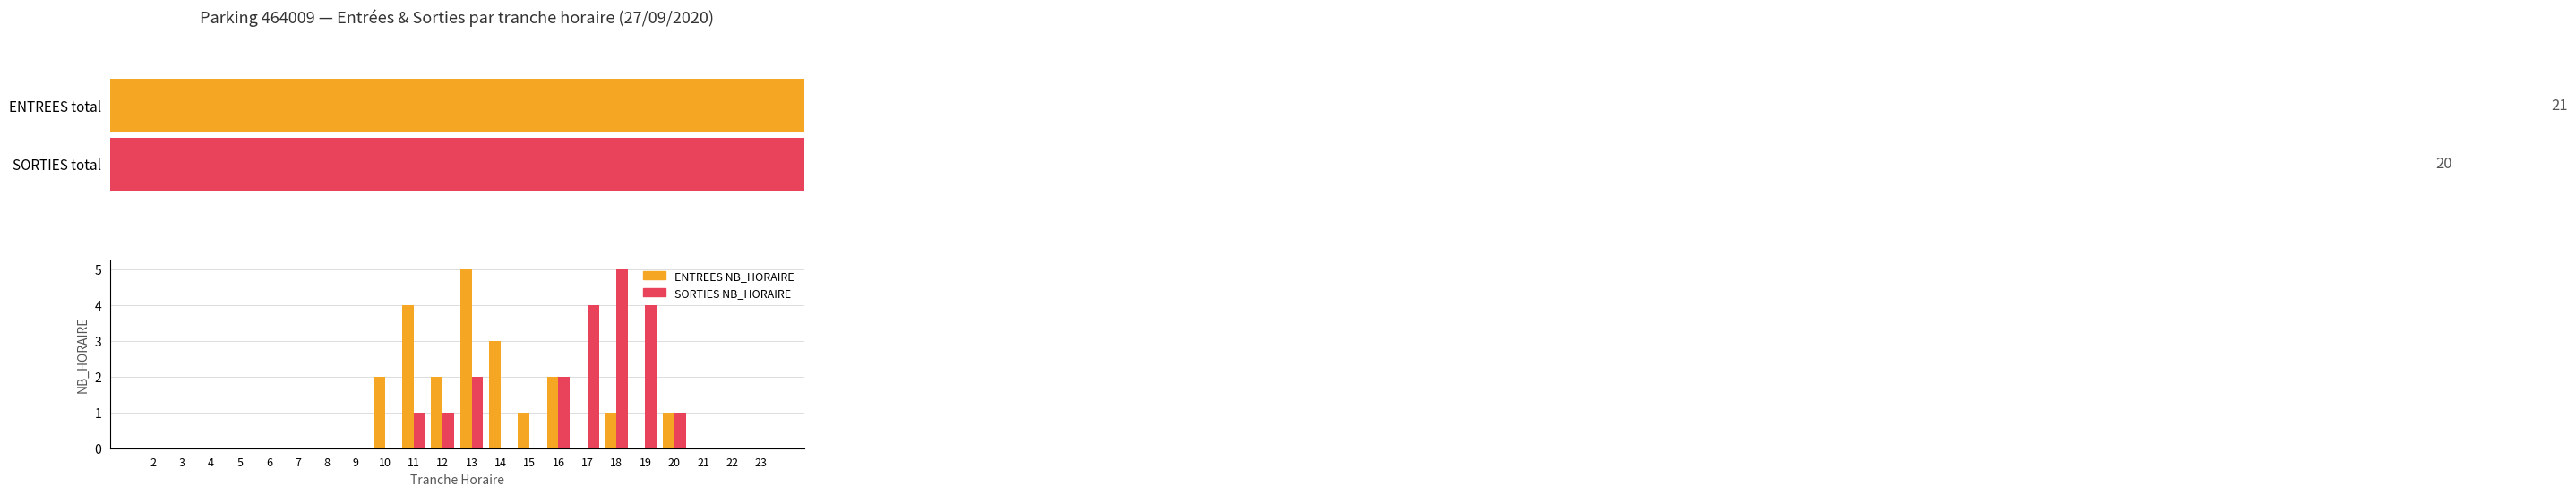

What is the difference between the maximum and second lowest values in the ENTREES NB_HORAIRE series?

5